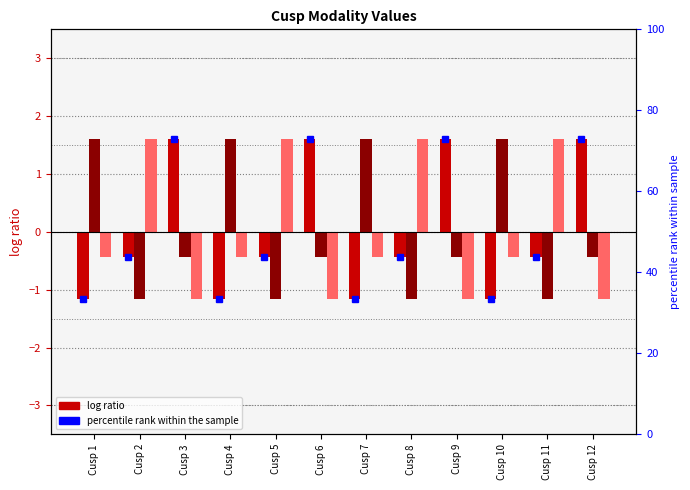

What is the difference between the maximum and minimum values in the Cardinal series?

2.8